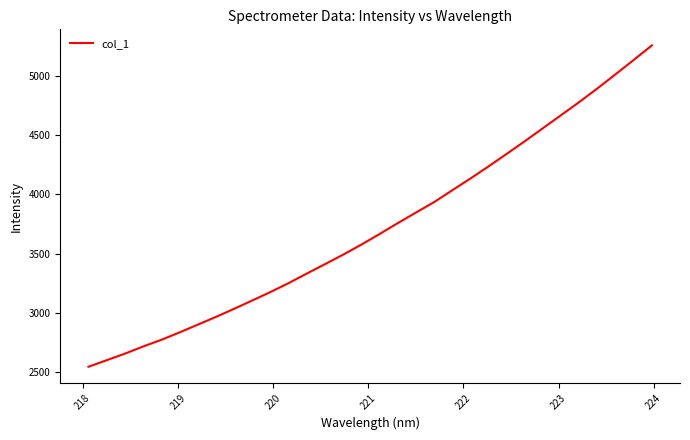

What is the maximum value shown in the chart?

5256.9